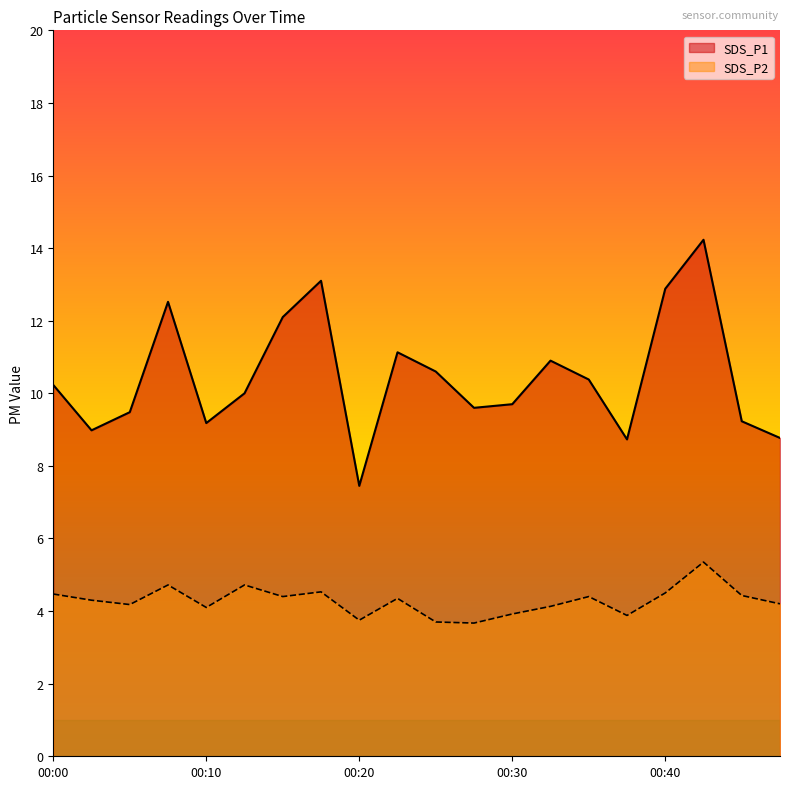

At 00:37, list the series in order from largest to smallest.

SDS_P1, SDS_P2